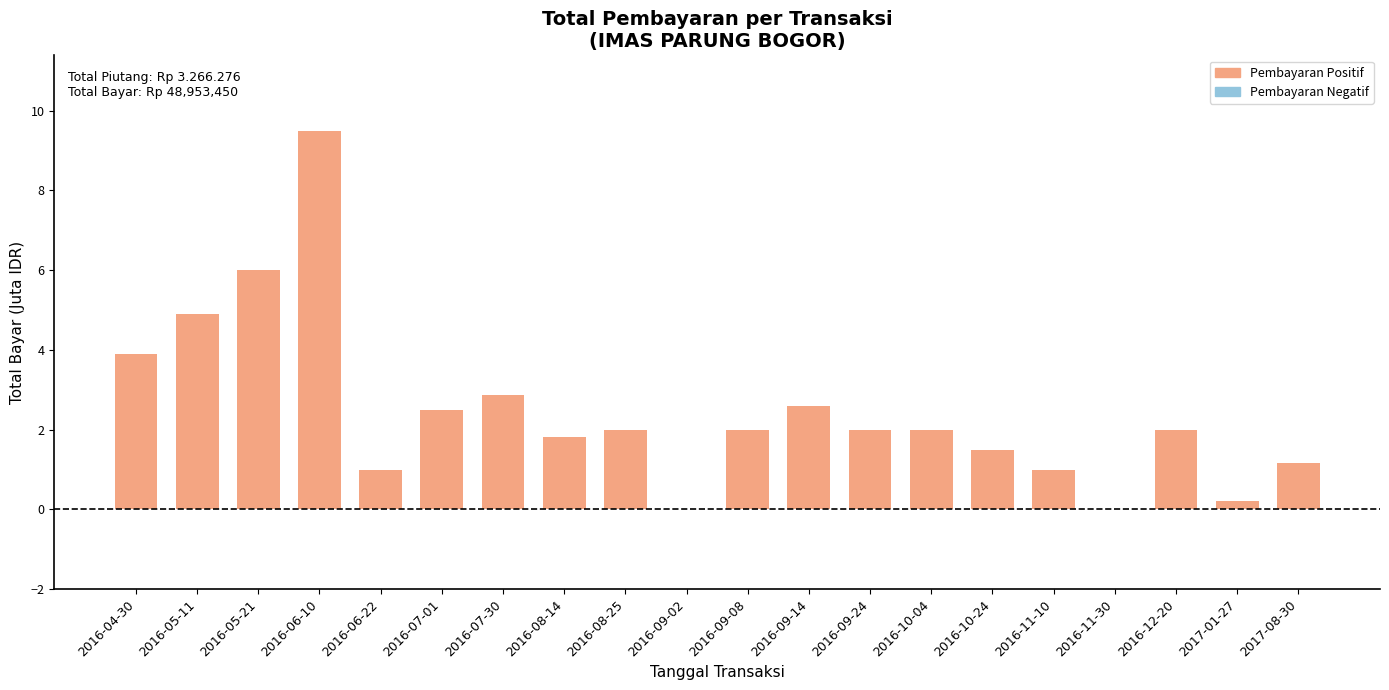

The value at 2016-06-10 is 9.5. True or false?

True